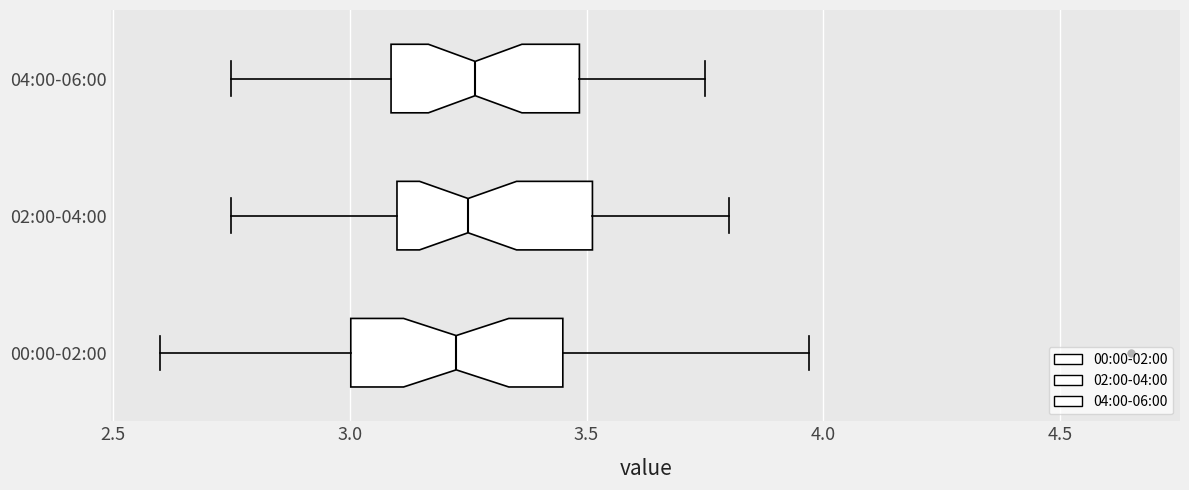

Where does the median line of the box for 00:00-02:00 sit on the x-axis? The values are not printed on the chart, so give them approximately, as read against the axis.

3.25